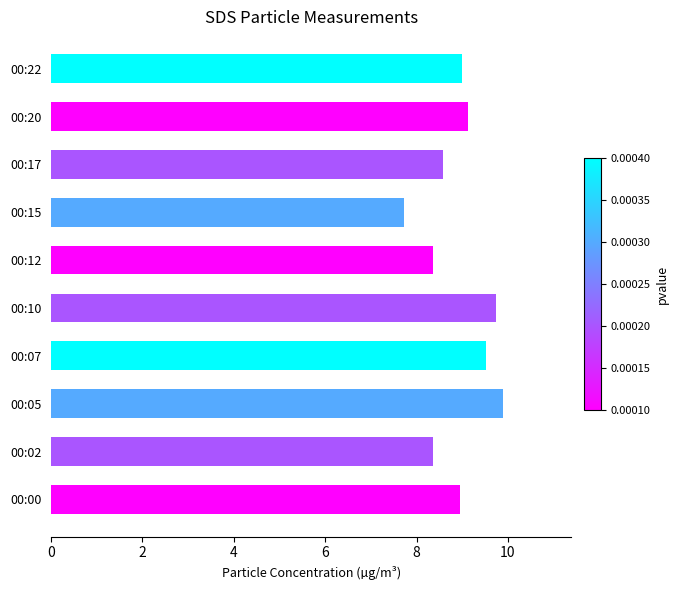

Approximately how many times larger is the value at 00:05 compared to 00:17?

1.2